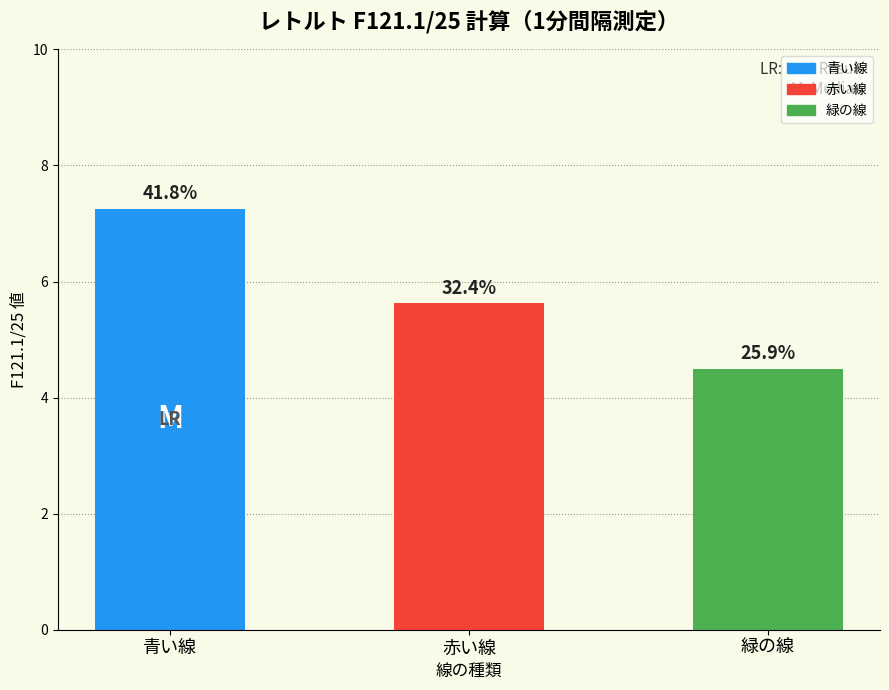

What is the value of the 1st bar from the left?

7.3